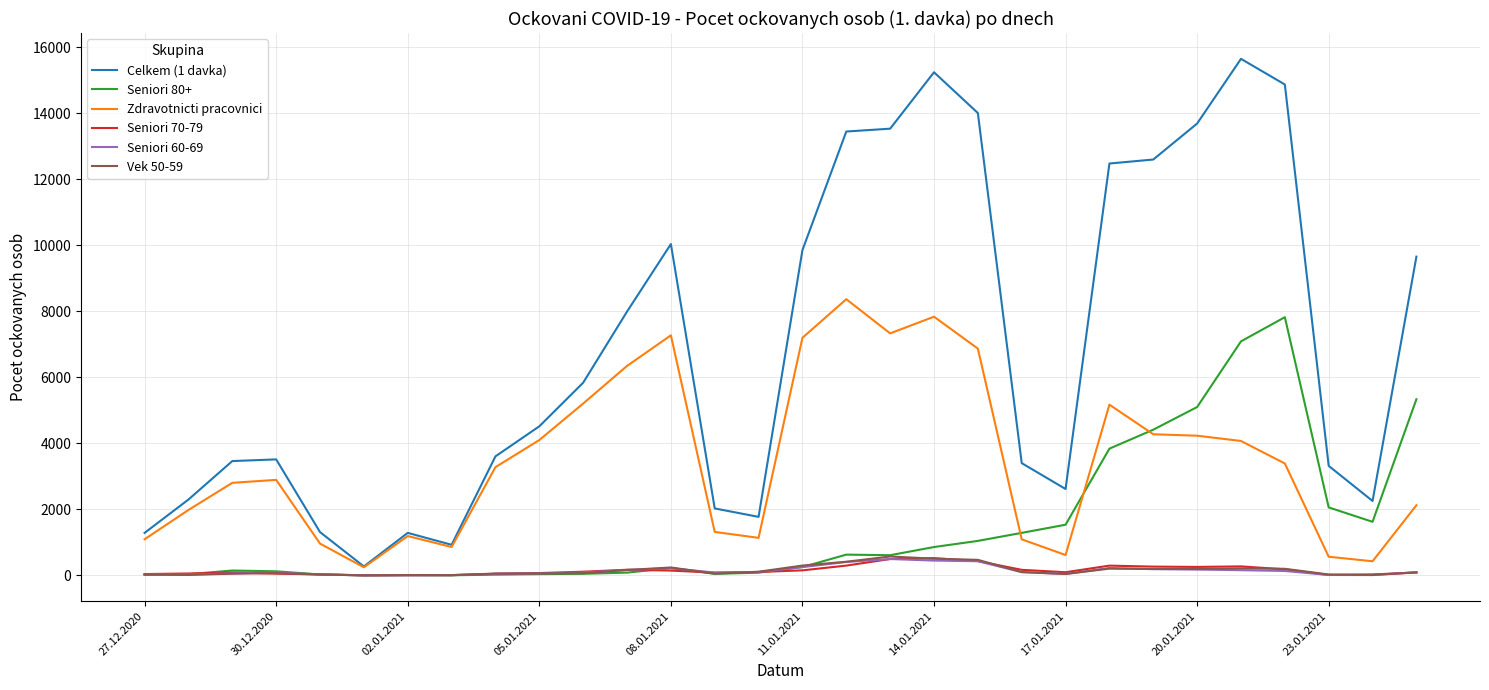

How many lines are shown in the chart?

6